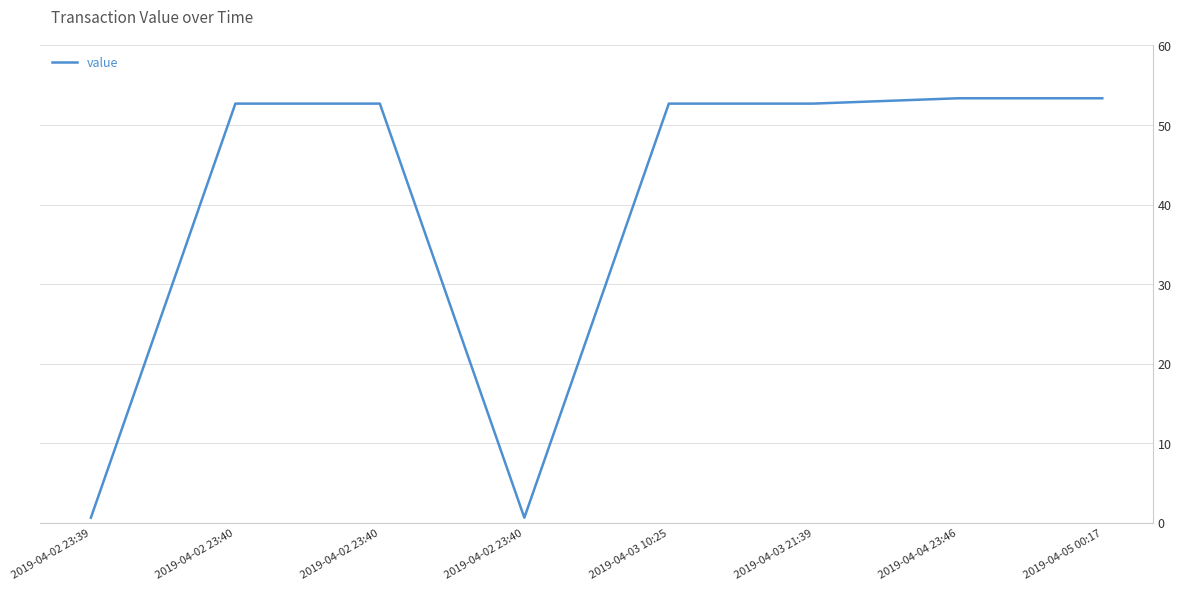

How many values exceed 52?

6